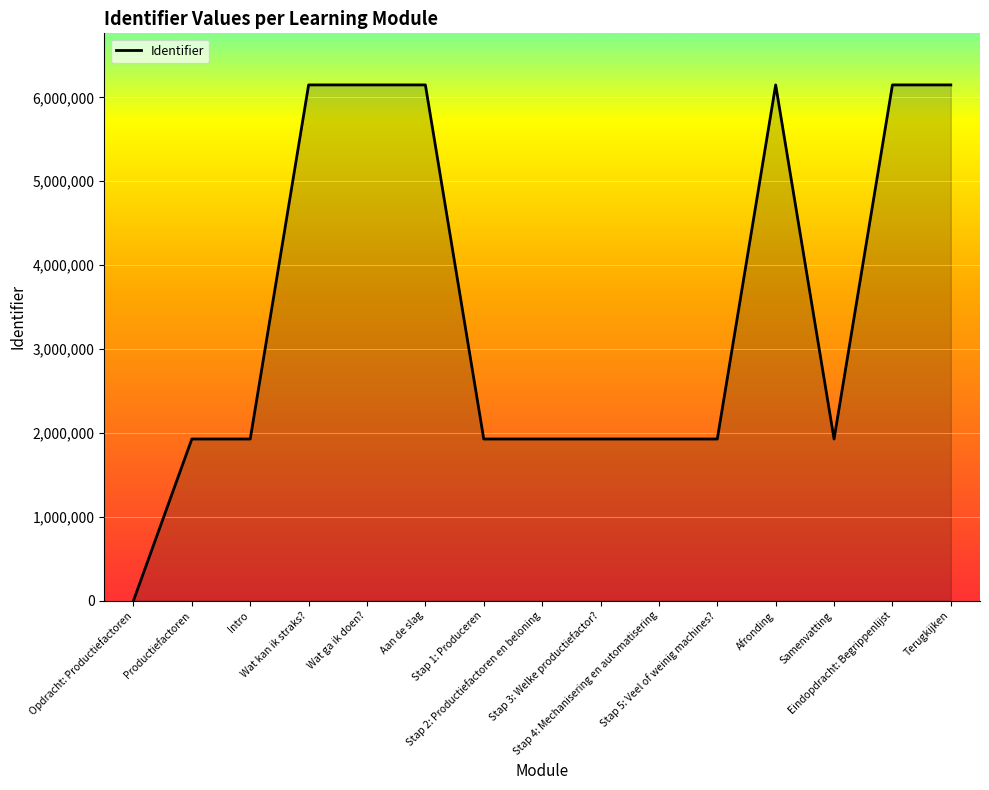

What is the maximum value shown in the chart?

6148792